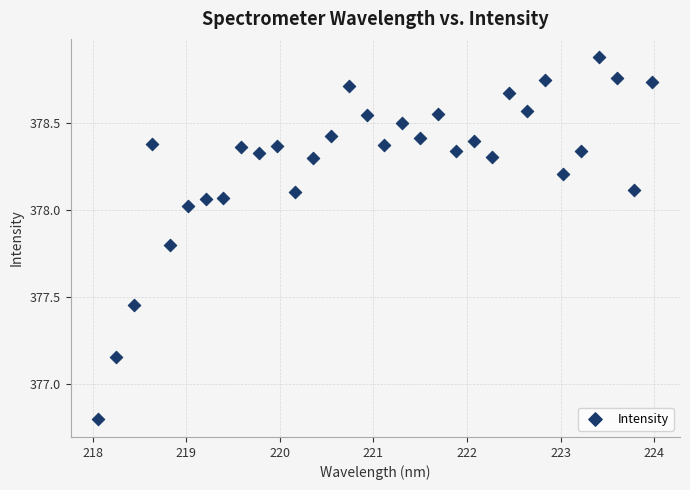

What is the range of X values (max minus min)?

5.9